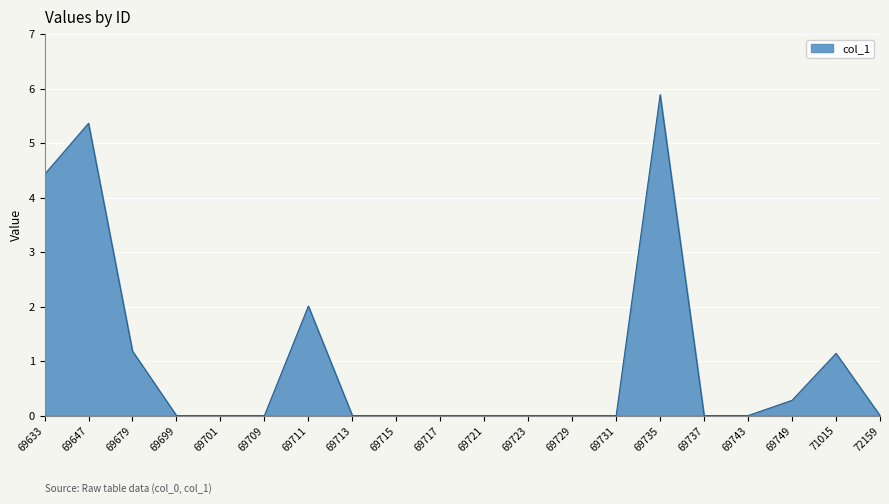

What value does the data have at 69711?

2.0